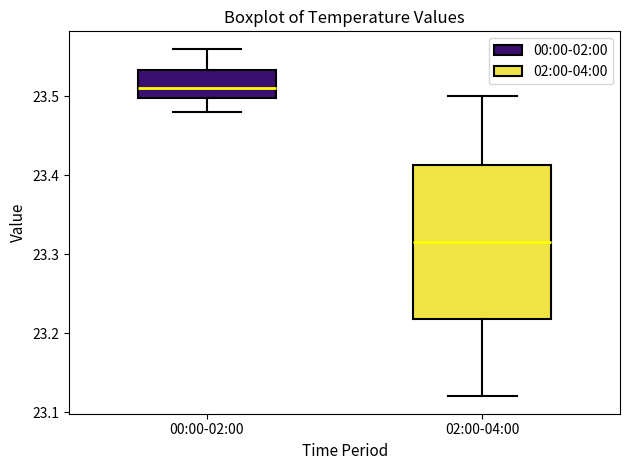

Which box has the highest median line?

00:00-02:00